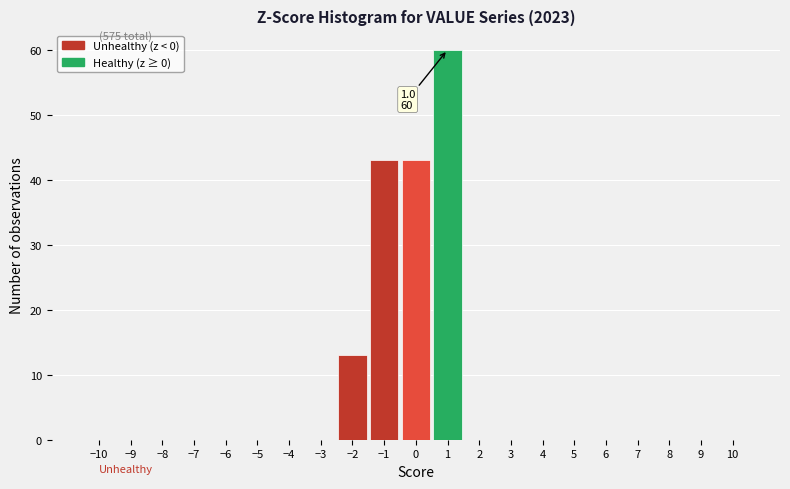

Over which range of the x-axis is the bar tallest?

0.5 to 1.5